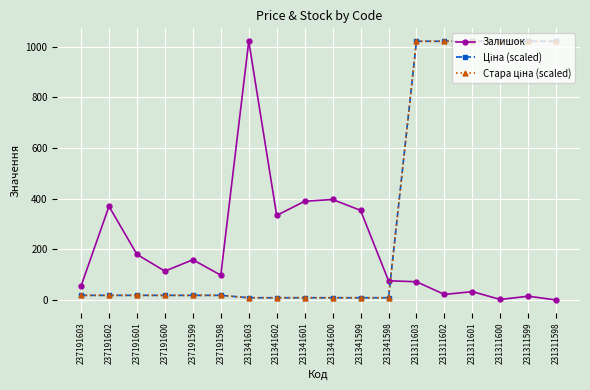

What is the total value across all series at 231311603?

2116.0